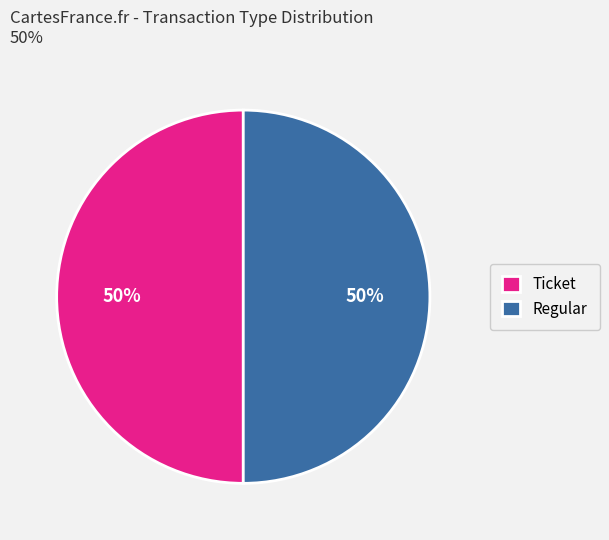

What is the ratio of the value at Regular to the value at Ticket?

1.0